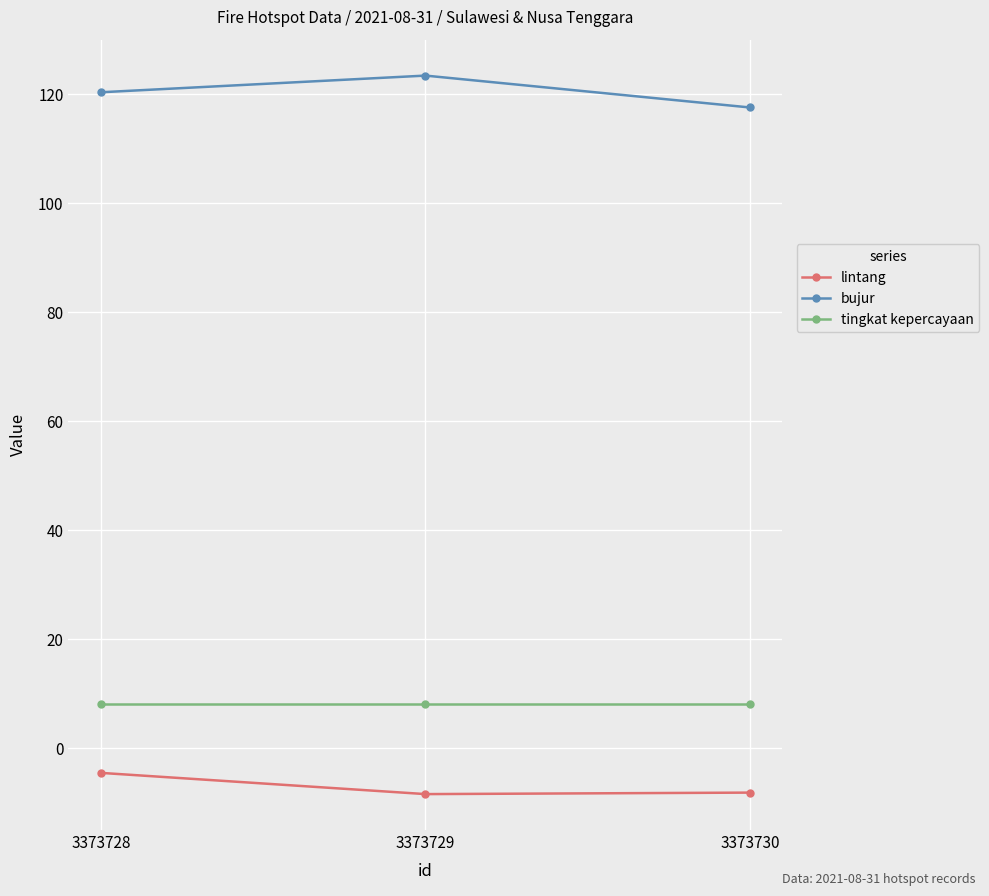

How many values in the bujur series are below 120?

1